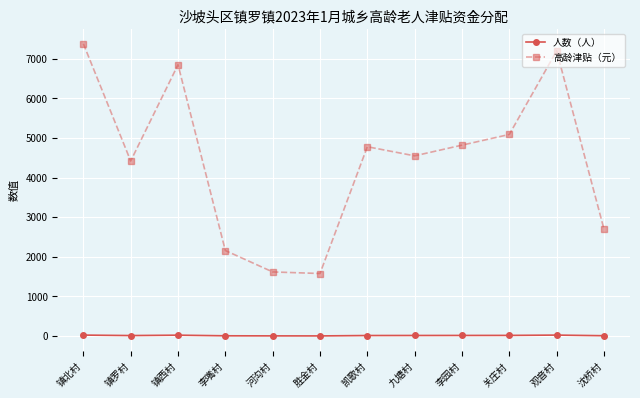

Count the number of categories in the chart.

12